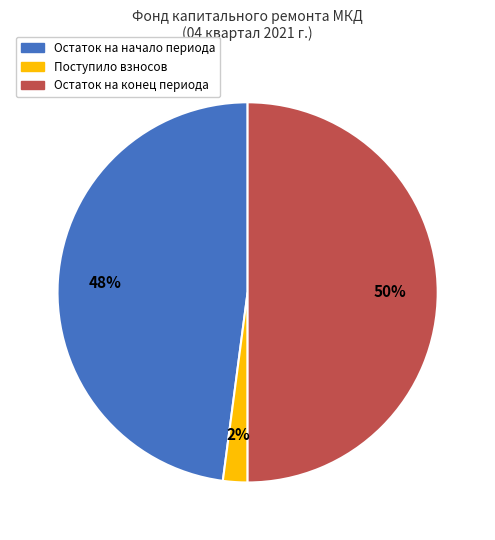

Is it true that Остаток на начало периода is 38% of the pie?

False